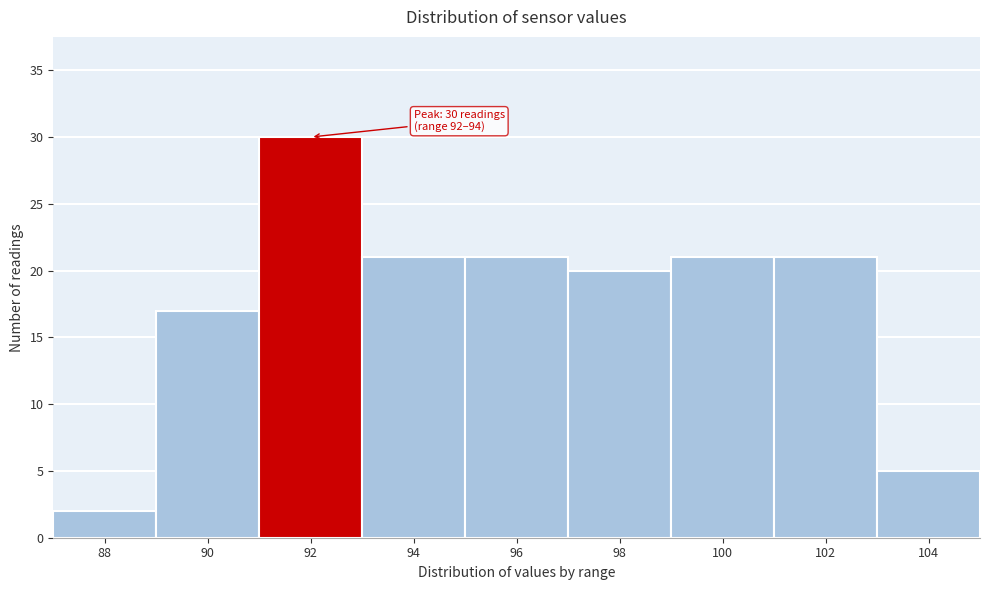

Reading right to left, transcribe all the data shown in this chart.

104=5	102=21	100=21	98=20	96=21	94=21	92=30	90=17	88=2